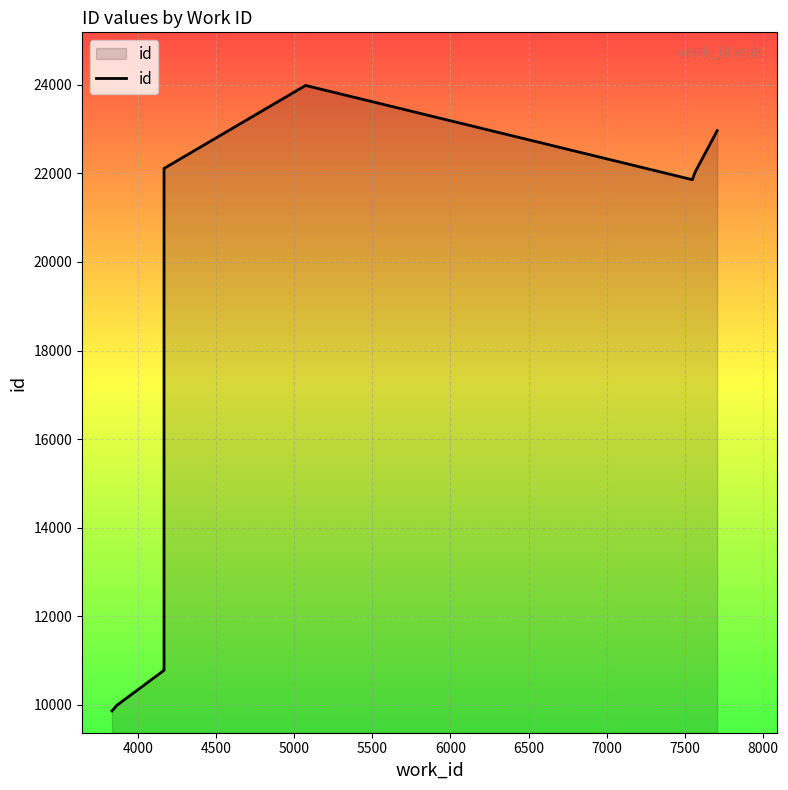

How many lines are shown in the chart?

1